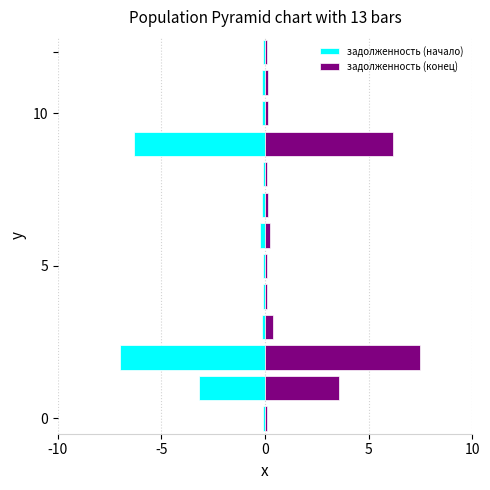

What is the minimum value for задолженность (конец)?

0.1